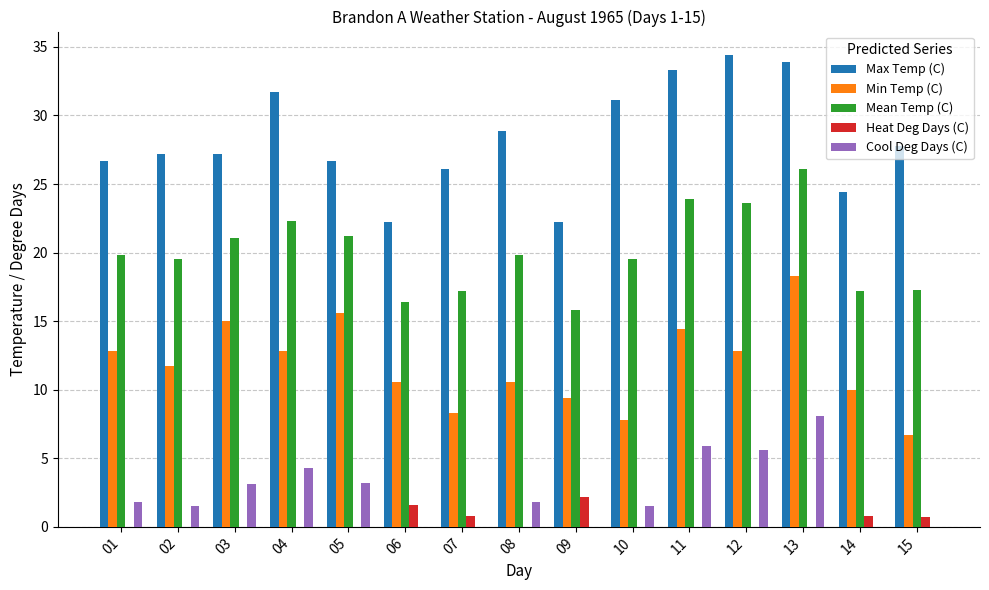

What is the maximum value for Max Temp (C)?

34.4